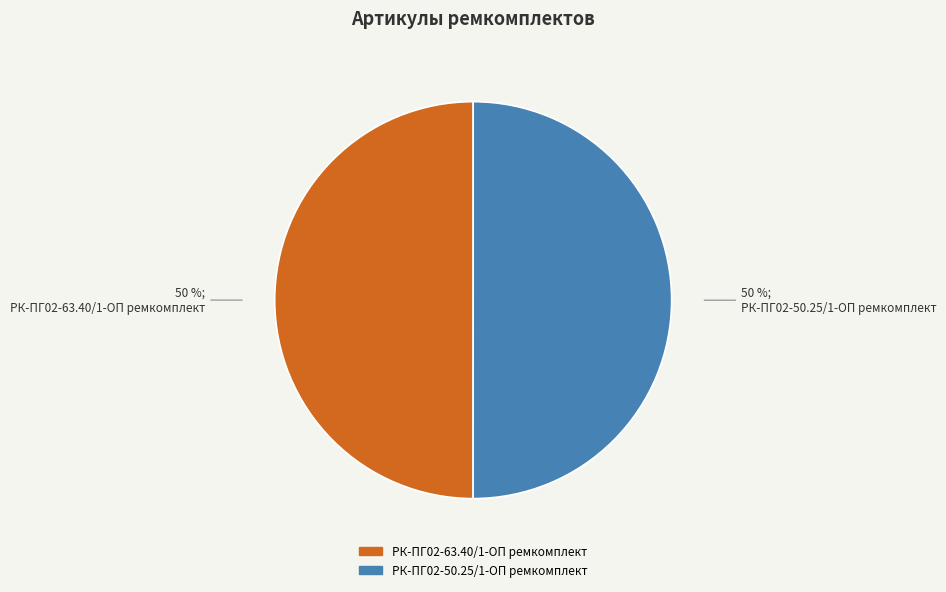

To the nearest percent, what percentage of the pie is РК-ПГ02-63.40/1-ОП ремкомплект?

50%